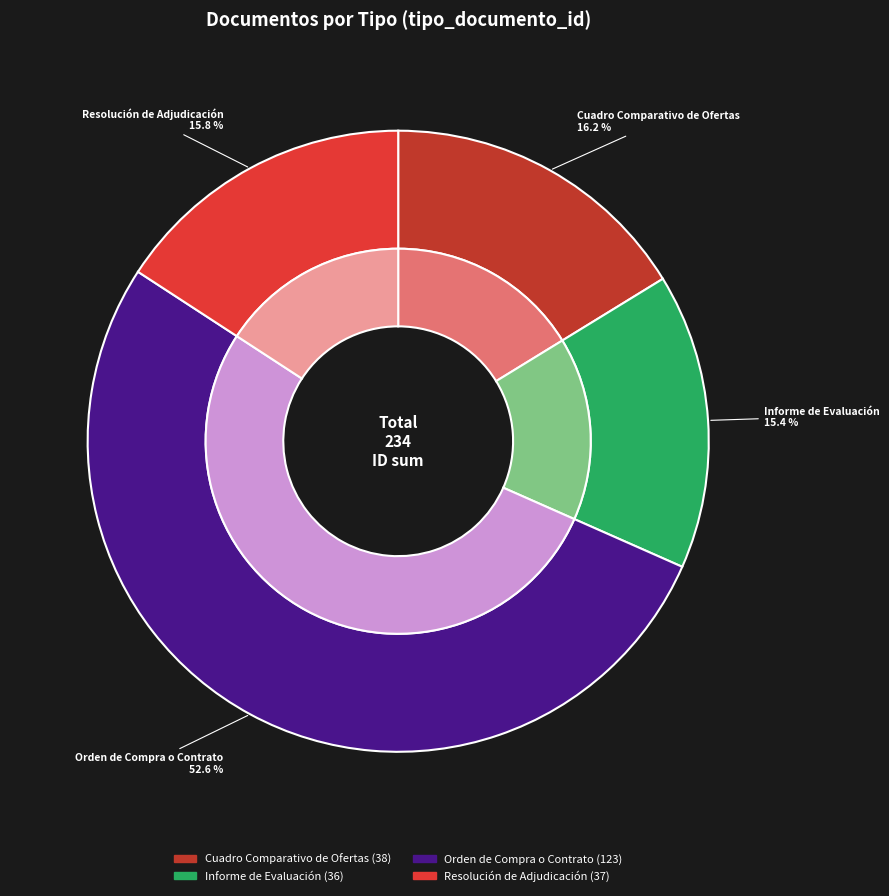

The Resolución de Adjudicación slice represents 16% of the pie. True or false?

True